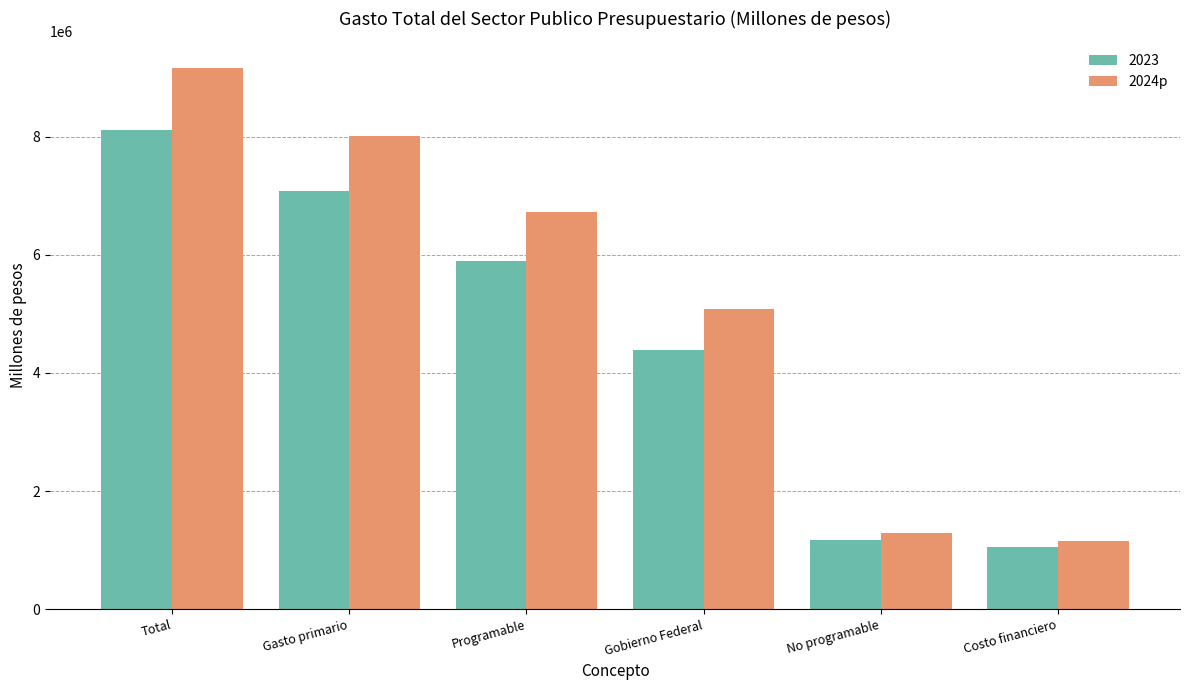

At Gasto primario, list the series in order from smallest to largest.

2023, 2024p